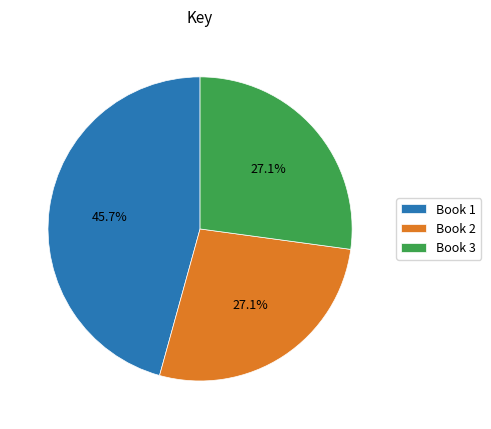

Is there any slice that represents more than half of the pie?

No